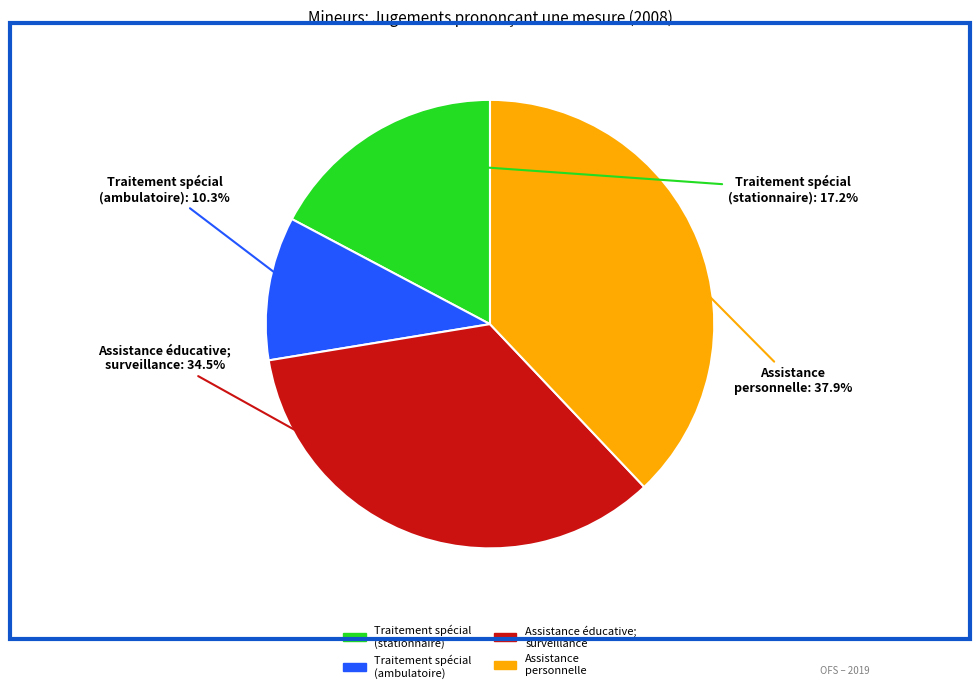

True or false: Traitement spécial (ambulatoire) accounts for 10% of the total.

True